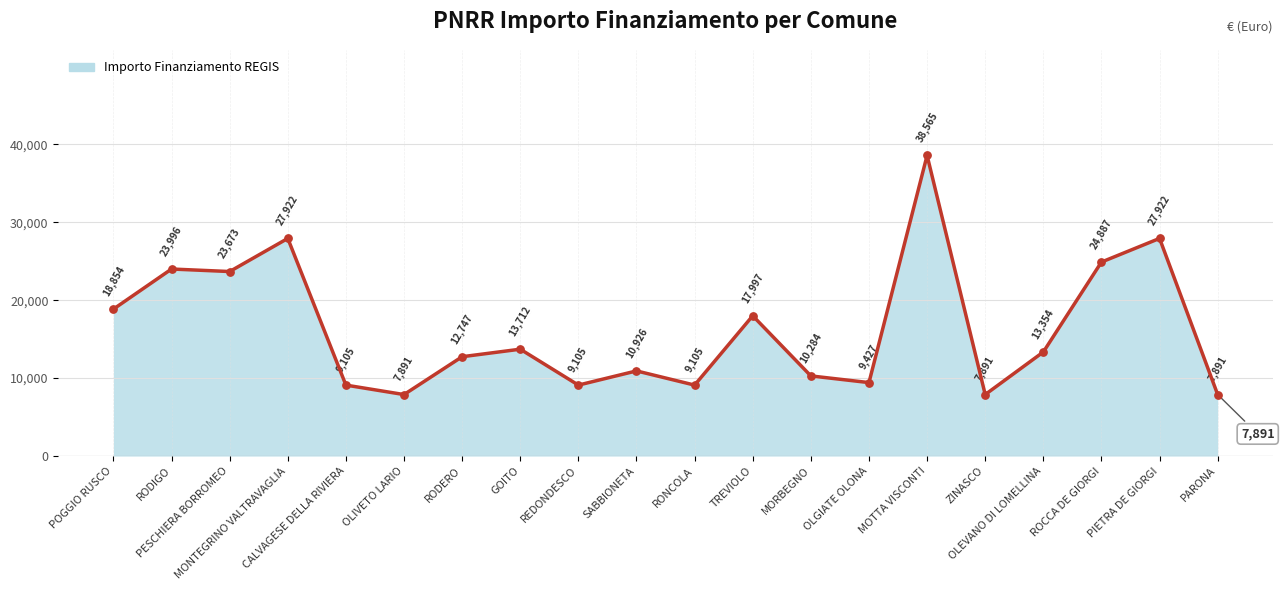

What is the change in value from SABBIONETA to MOTTA VISCONTI?

+27639